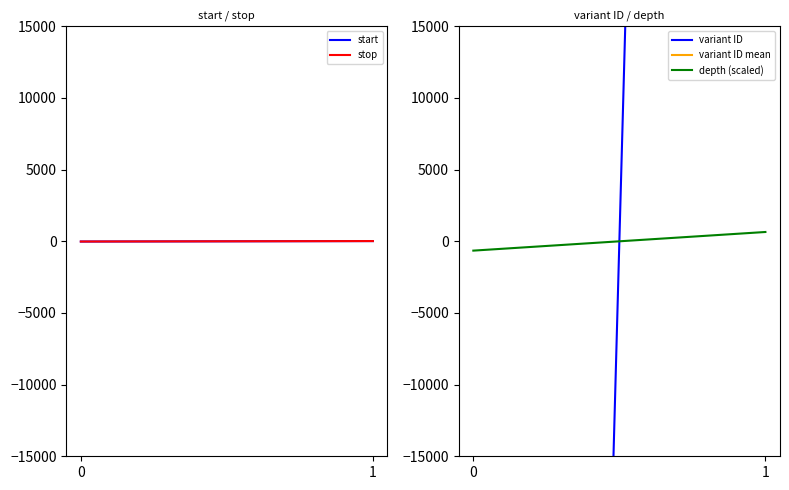

What are all the series names shown in the legend?

start, stop, variant ID, variant ID mean, depth (scaled)